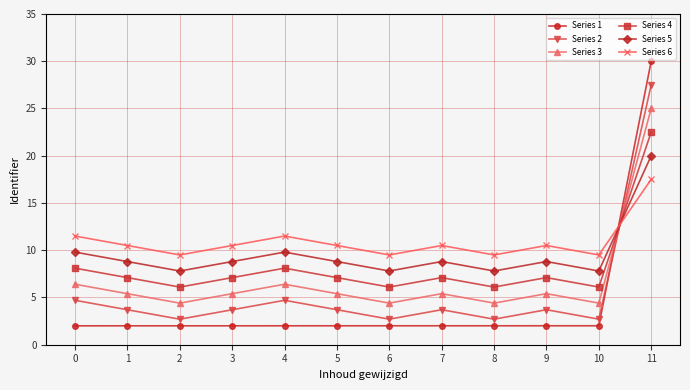

How many values in the Series 6 series exceed 10?

8